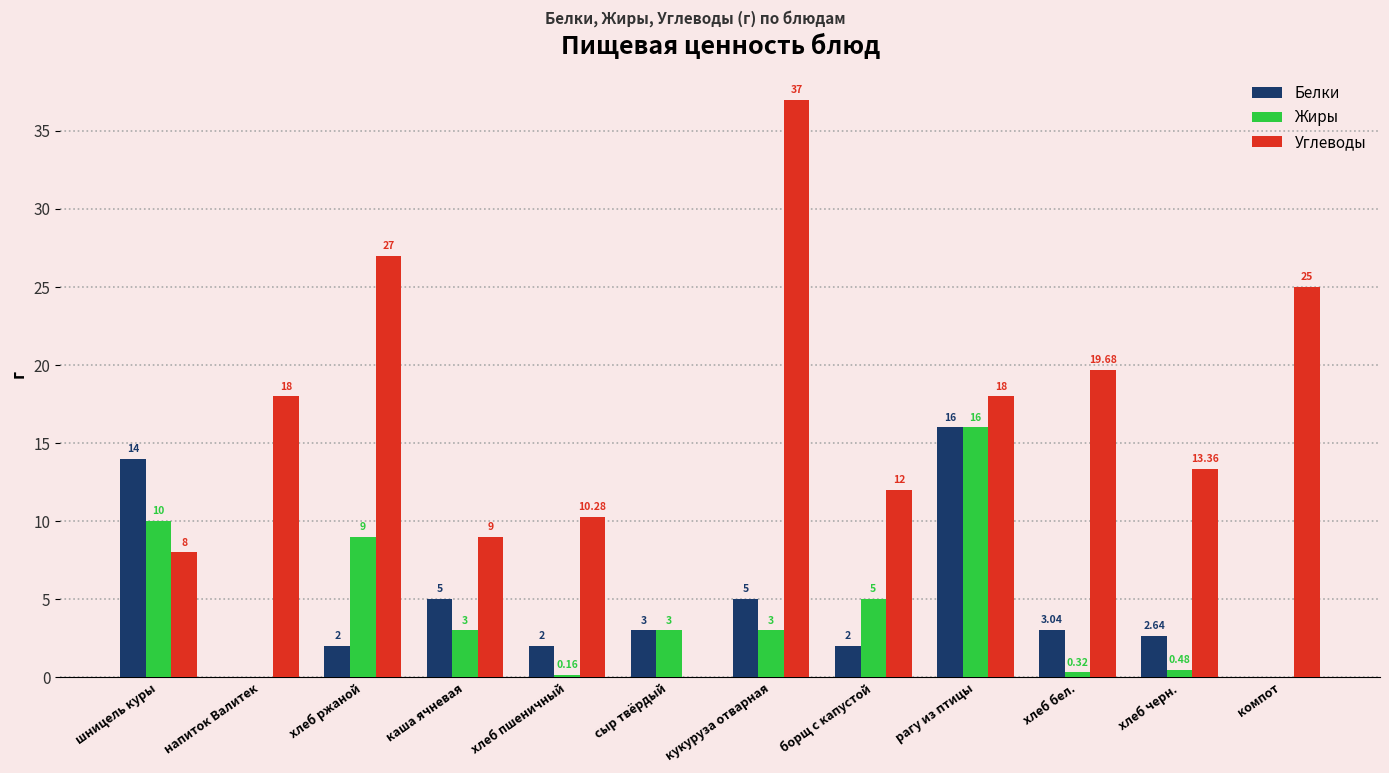

How many values in Жиры are above zero?

10